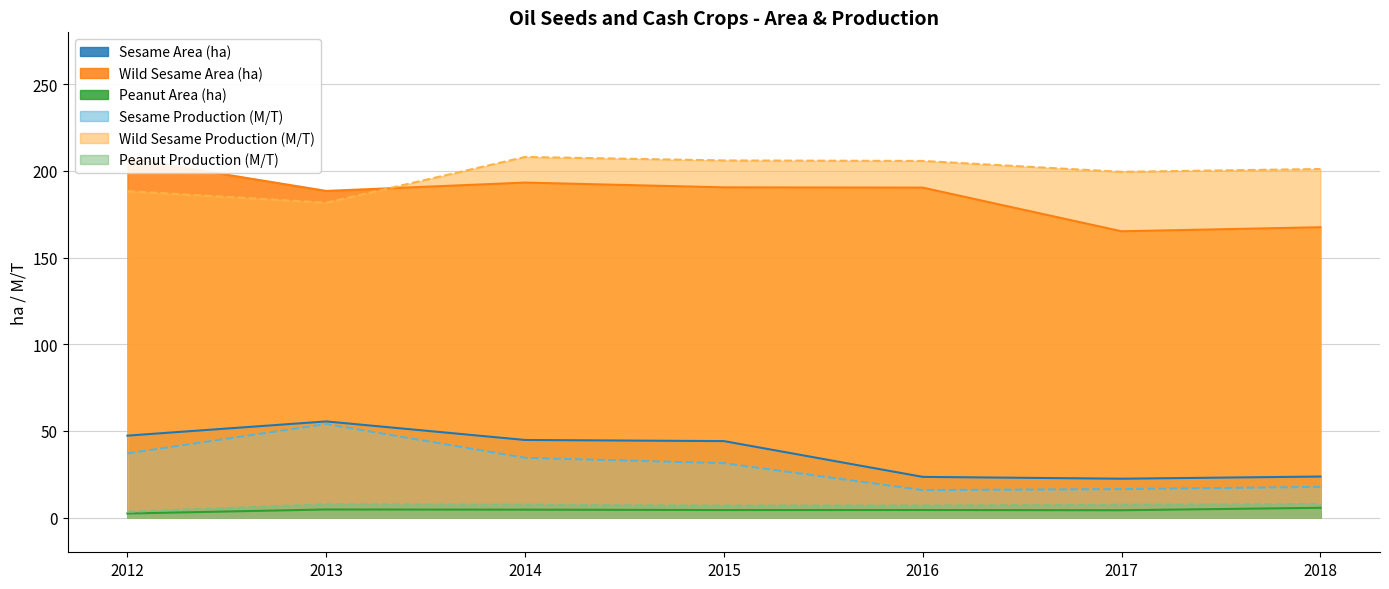

The value of Peanut Area (ha) at 2012 is 2.4. True or false?

True